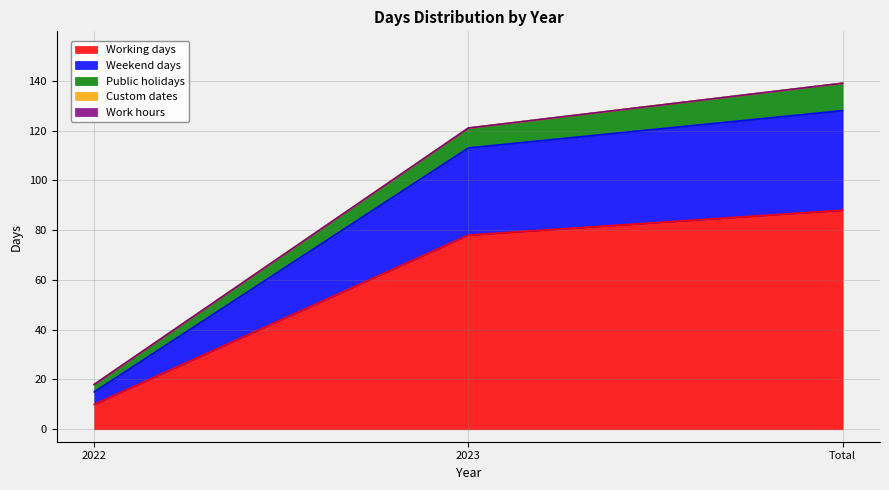

What is the lowest value of the Public holidays series?

3